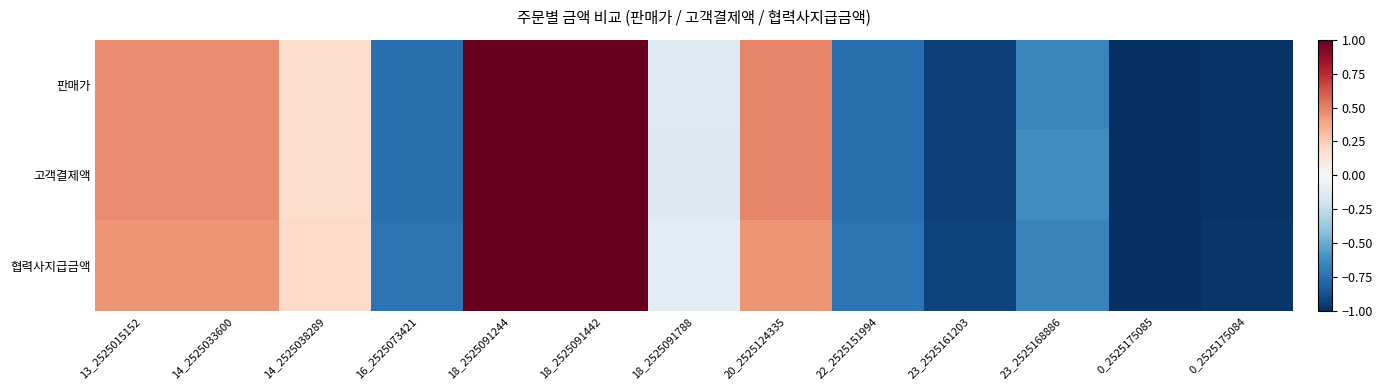

Reading right to left, transcribe all the data shown in this chart.

판매가: 0_2525175084=-1.0	0_2525175085=-1.0	23_2525168886=-0.7	23_2525161203=-0.9	22_2525151994=-0.8	20_2525124335=0.5	18_2525091788=-0.1	18_2525091442=1.0	18_2525091244=1.0	16_2525073421=-0.8	14_2525038289=0.2	14_2525033600=0.5	13_2525015152=0.5
고객결제액: 0_2525175084=-1.0	0_2525175085=-1.0	23_2525168886=-0.6	23_2525161203=-0.9	22_2525151994=-0.8	20_2525124335=0.5	18_2525091788=-0.1	18_2525091442=1.0	18_2525091244=1.0	16_2525073421=-0.8	14_2525038289=0.2	14_2525033600=0.5	13_2525015152=0.5
협력사지급금액: 0_2525175084=-1.0	0_2525175085=-1.0	23_2525168886=-0.7	23_2525161203=-0.9	22_2525151994=-0.7	20_2525124335=0.4	18_2525091788=-0.1	18_2525091442=1.0	18_2525091244=1.0	16_2525073421=-0.7	14_2525038289=0.2	14_2525033600=0.4	13_2525015152=0.4